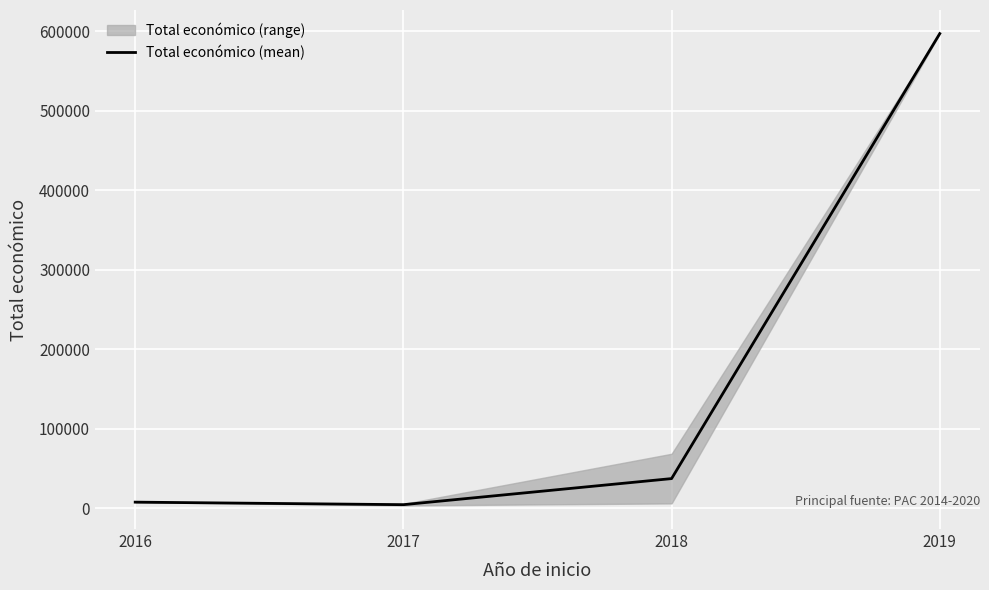

Between 2018 and 2017, which is larger?

2018